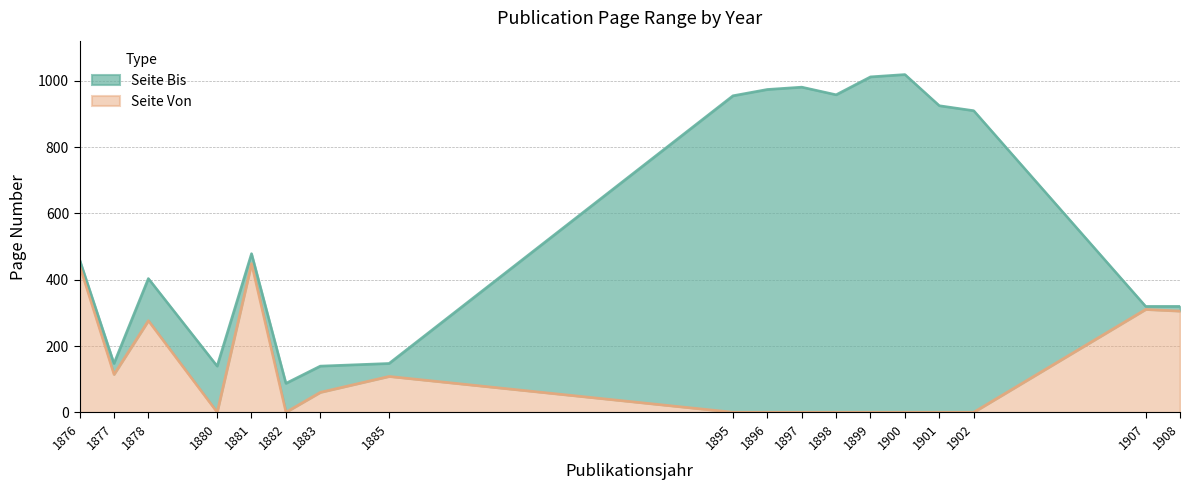

How many interior local peaks does the Seite Bis series have?

4